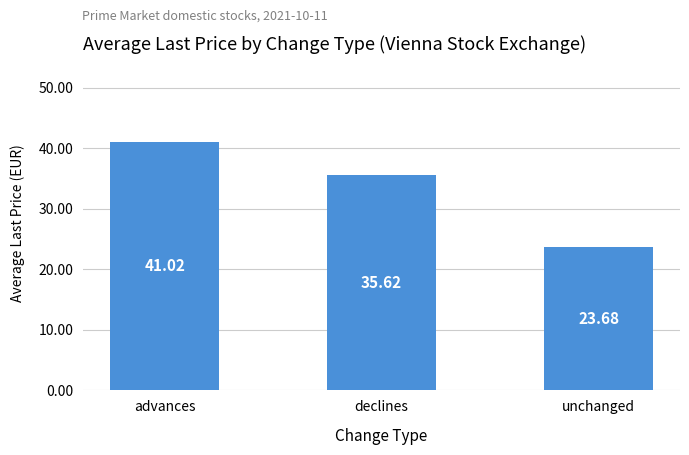

How many data points are above 35?

2